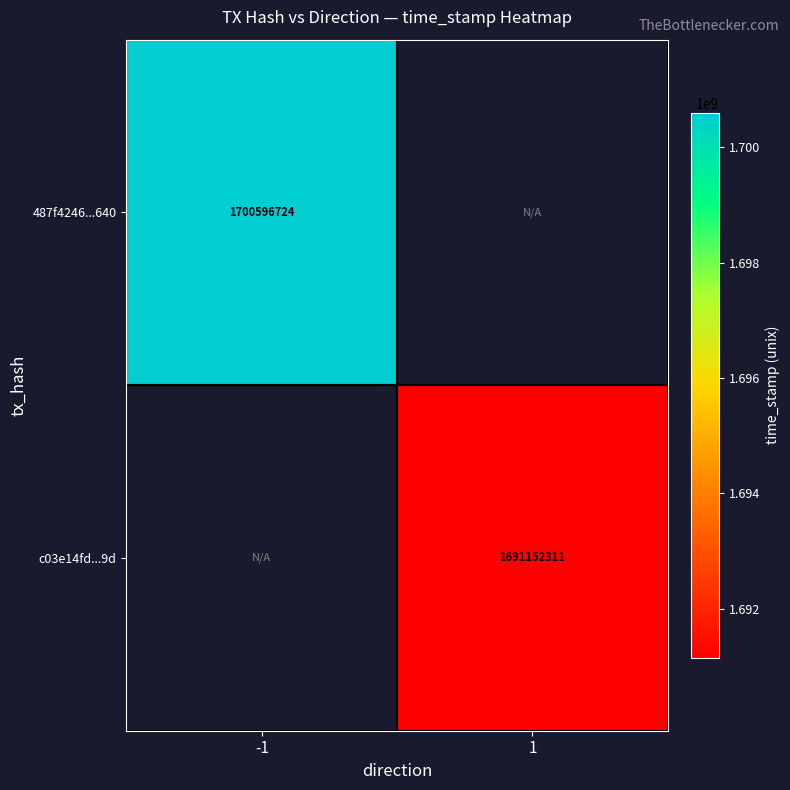

The c03e14fd...9d series shows 1691152311 at 1. True or false?

True